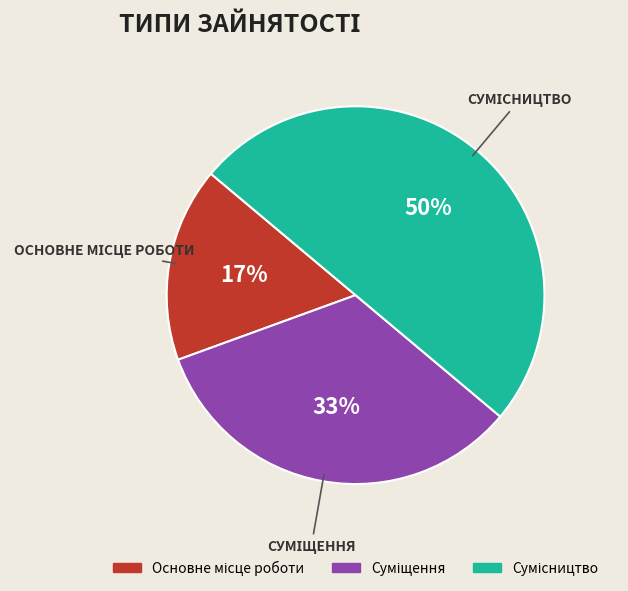

How many segments does this pie chart have?

3